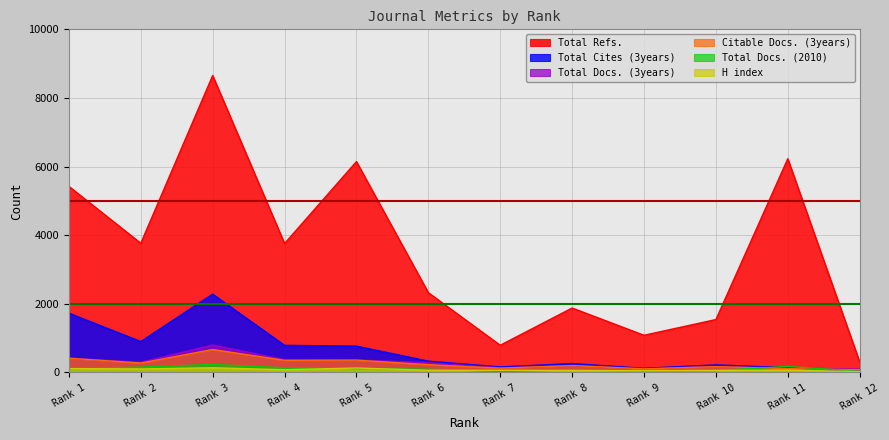

What are all the series names shown in the legend?

Total Refs., Total Cites (3years), Total Docs. (3years), Citable Docs. (3years), Total Docs. (2010), H index